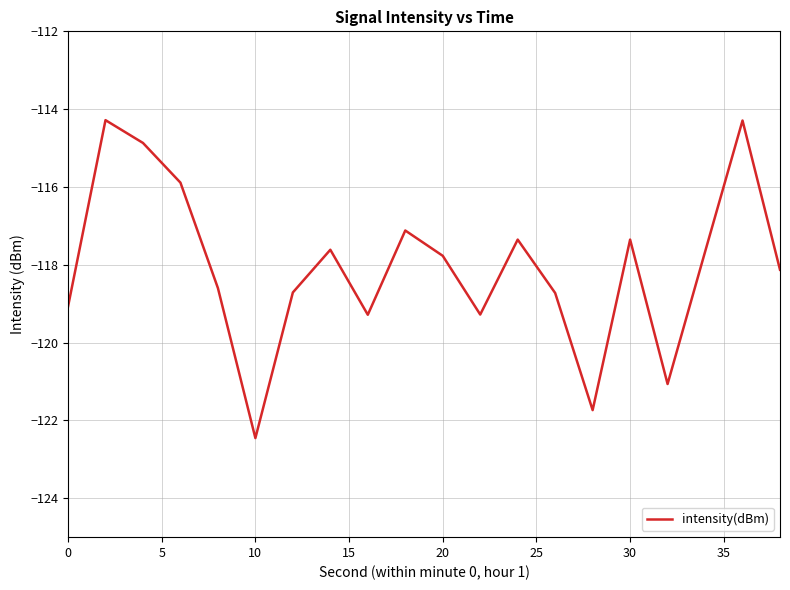

What is the maximum value shown in the chart?

-114.3